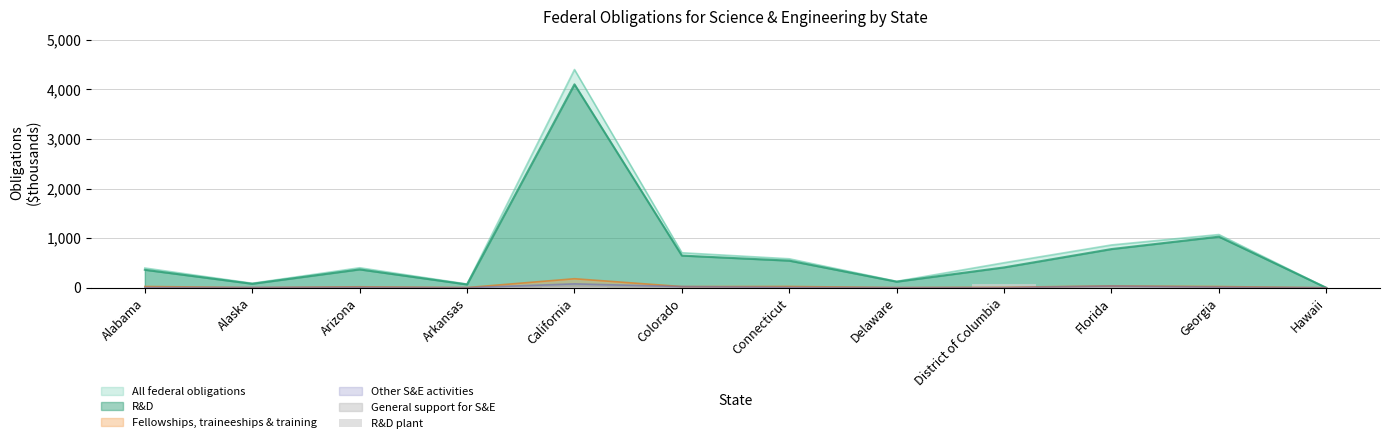

What is the maximum value for Fellowships, traineeships & training?

182.6